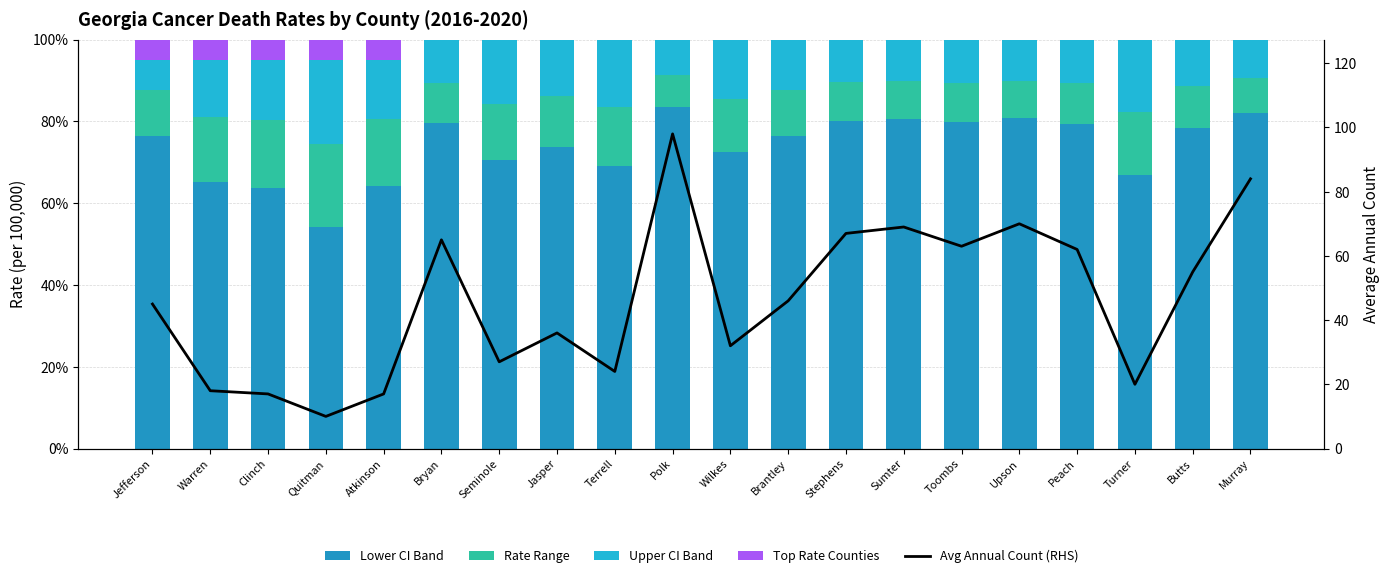

At how many categories does at least one series exceed 68?

15